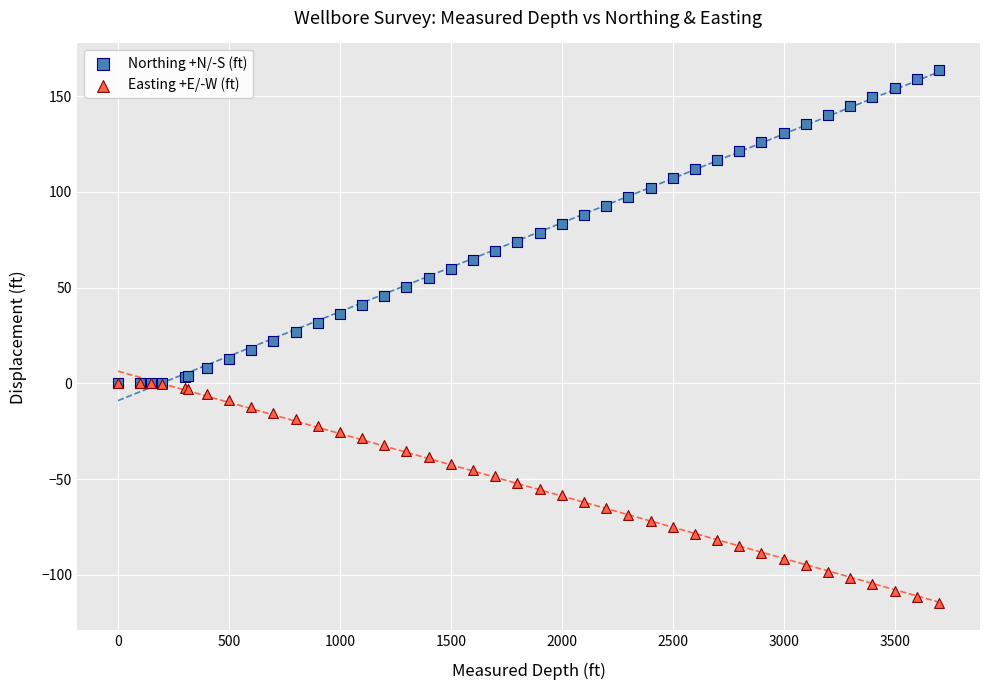

Which series contains the lowest Y value?

Easting +E/-W (ft)